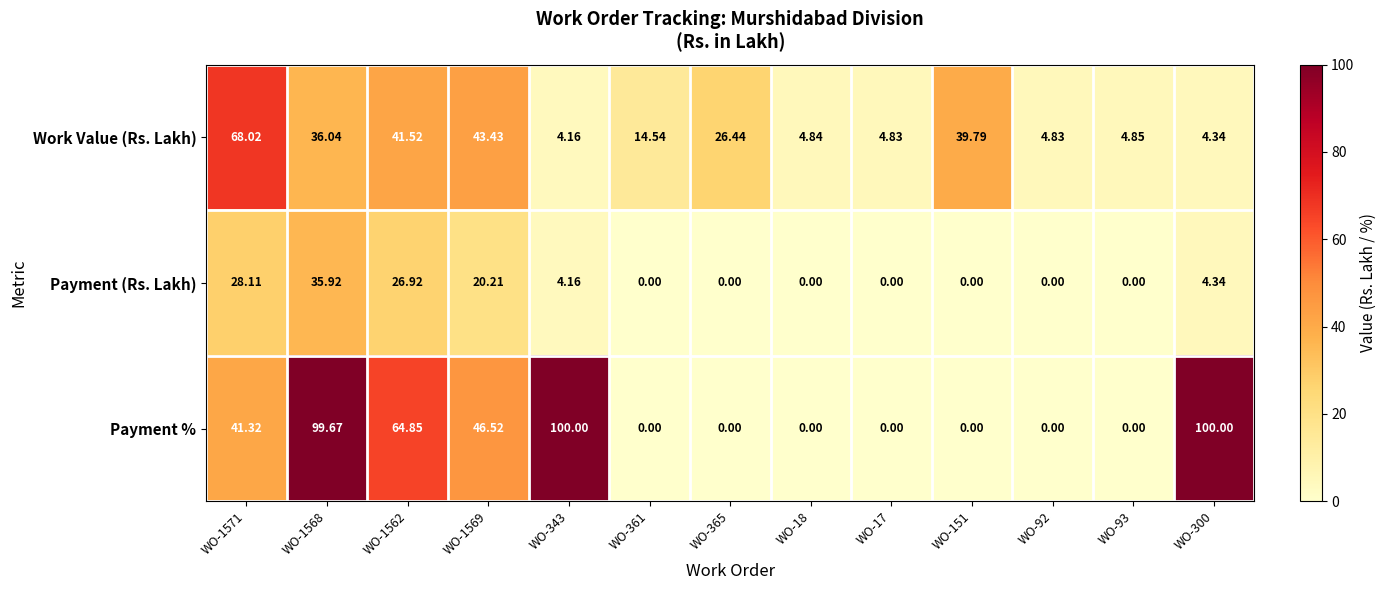

What is the total value across all series at WO-365?

26.4